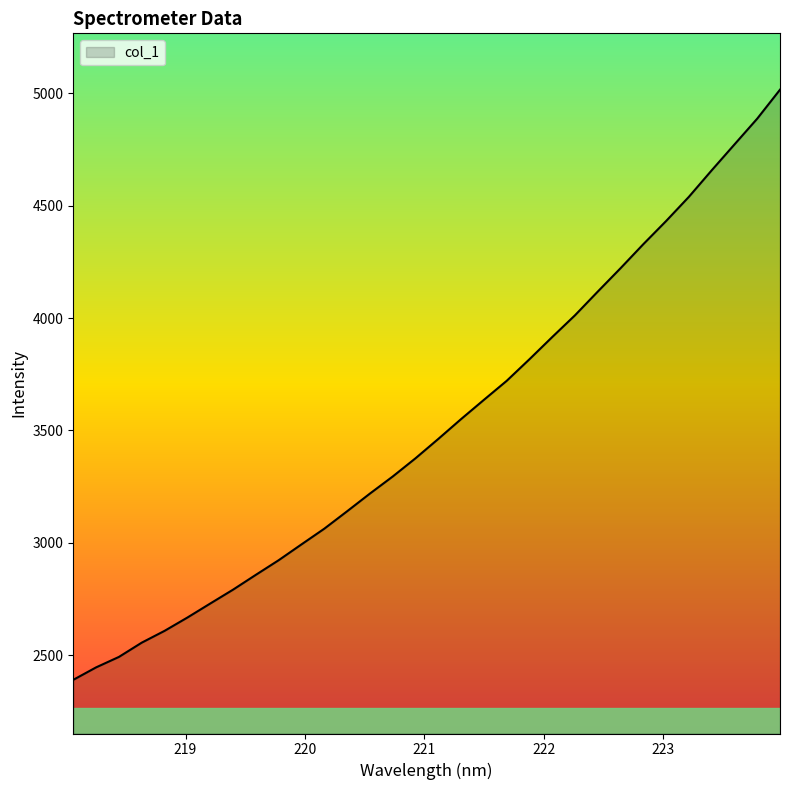

What is the smallest value displayed?

2389.6